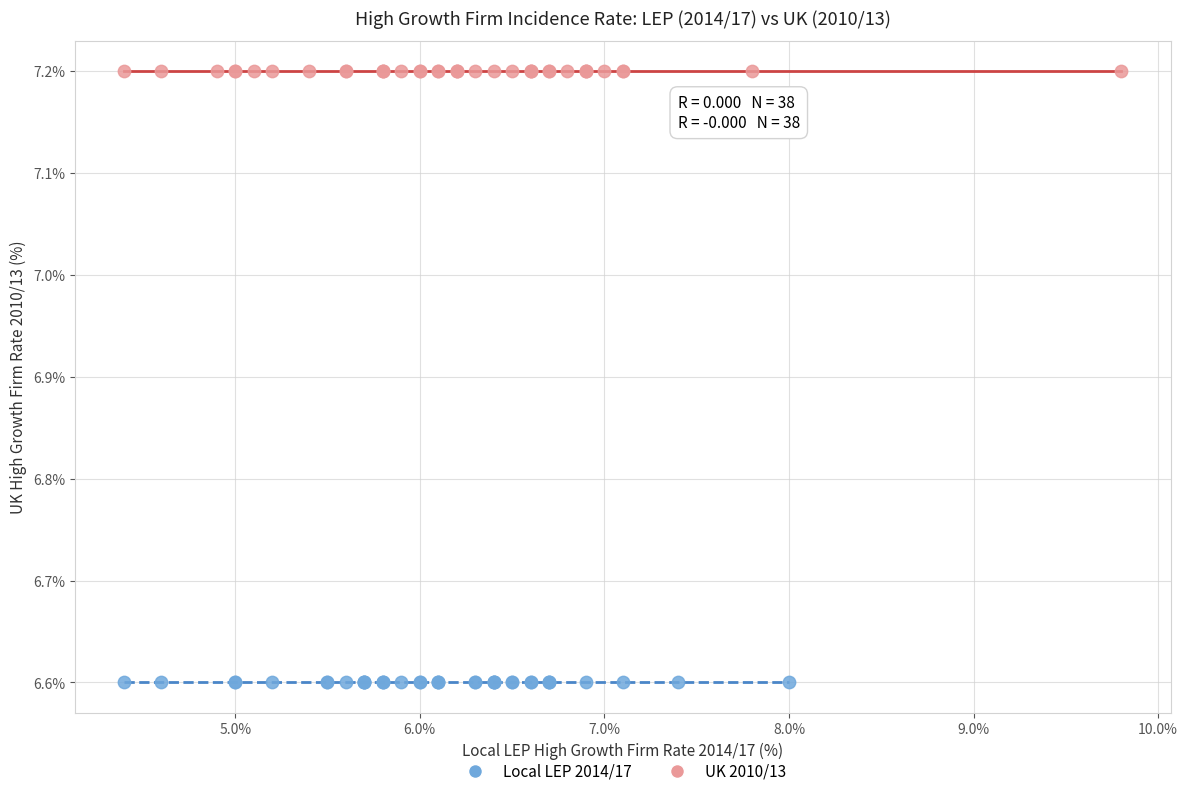

Which series reaches the maximum Y coordinate?

UK 2010/13